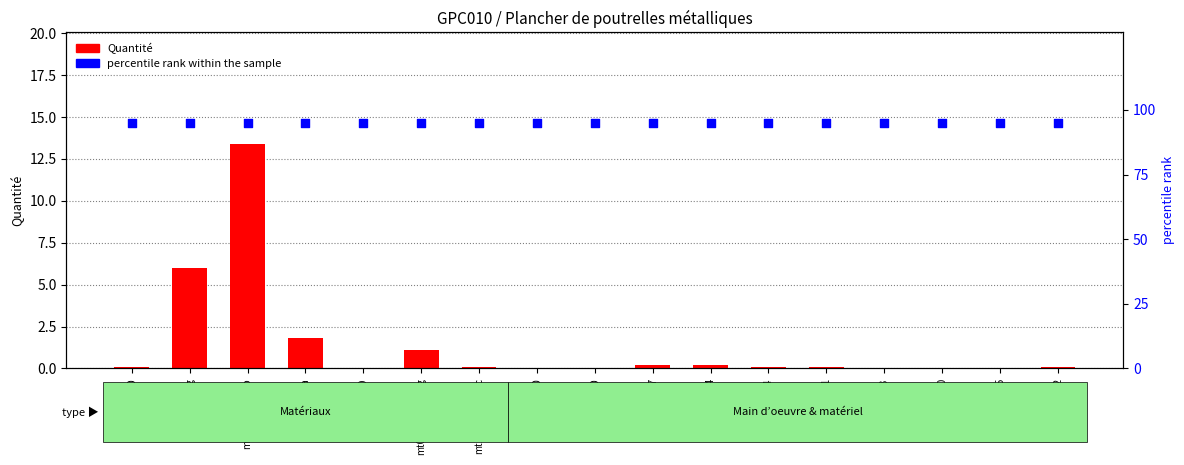

What are all the series names shown in the legend?

Quantité, percentile rank within the sample